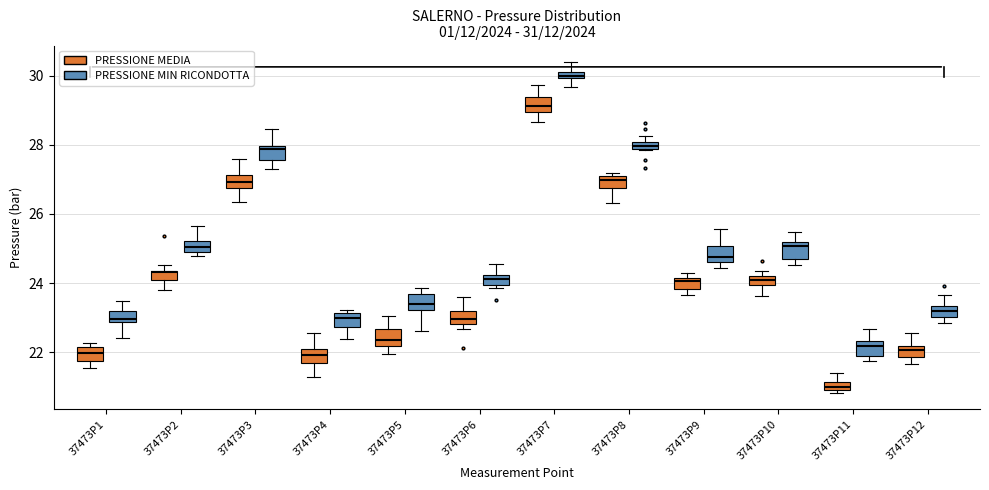

Which box has the highest median line?

37473P7 (PRESSIONE MIN RICONDOTTA)